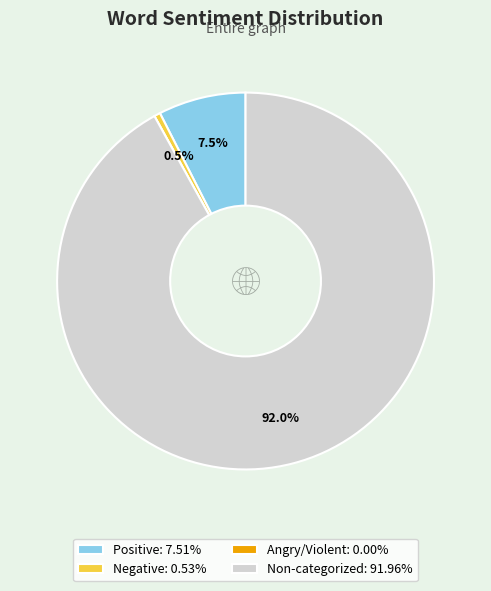

Is there a majority slice in this chart?

Yes